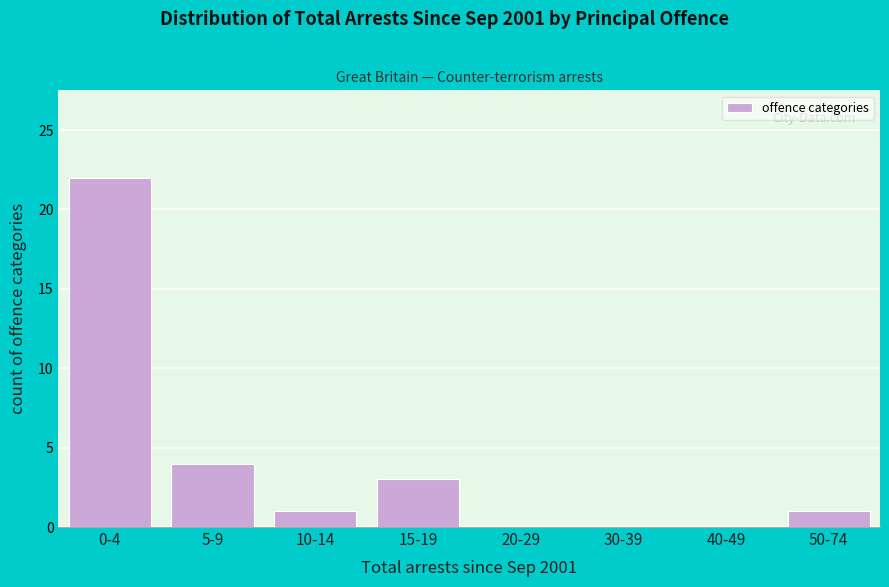

Reading right to left, extract all data points from this chart.

50-74=1	40-49=0	30-39=0	20-29=0	15-19=3	10-14=1	5-9=4	0-4=22